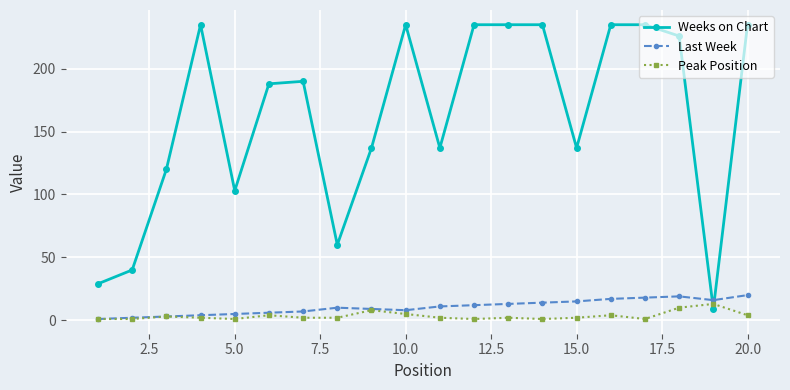

What is the minimum value for Weeks on Chart?

9